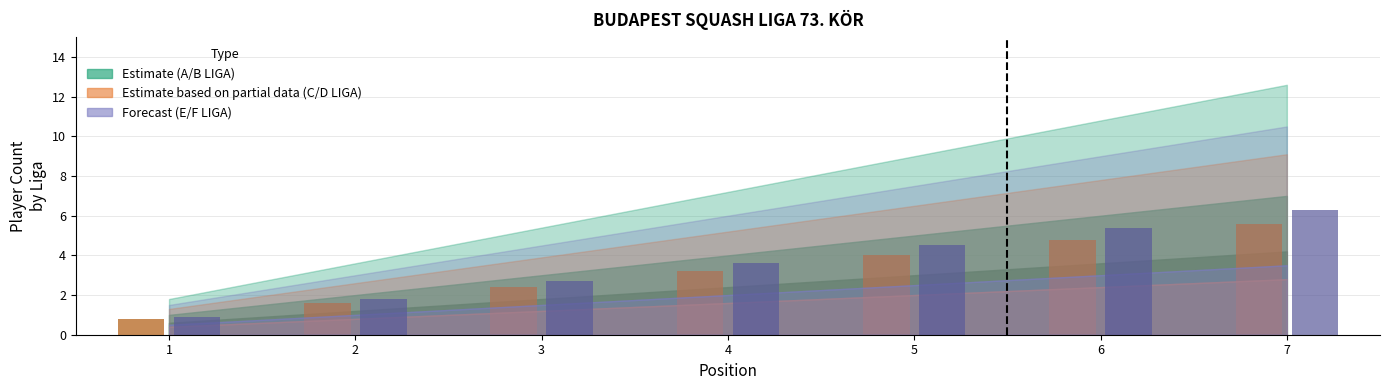

What is the difference between the highest and lowest values at 4?

0.4